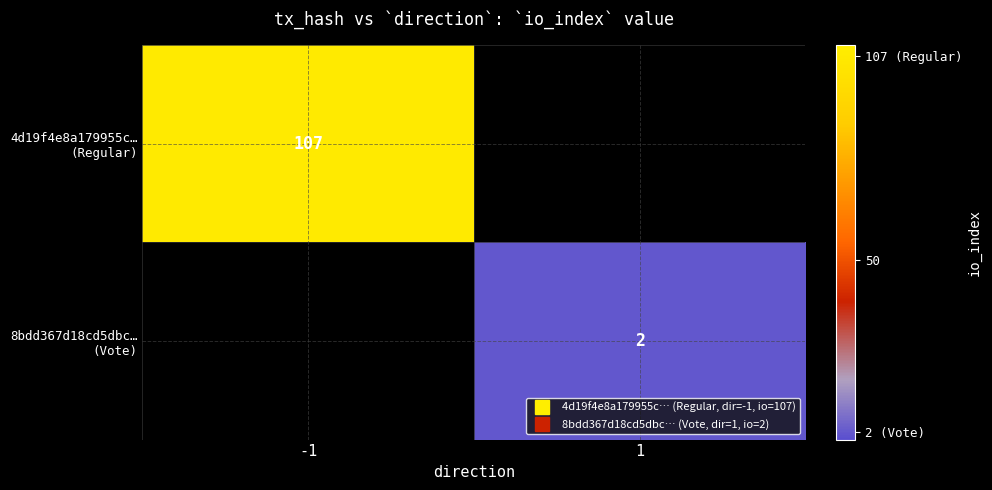

Rank the series by their average value, from highest to lowest.

4d19f4e8a179955c… (Regular), 8bdd367d18cd5dbc… (Vote)